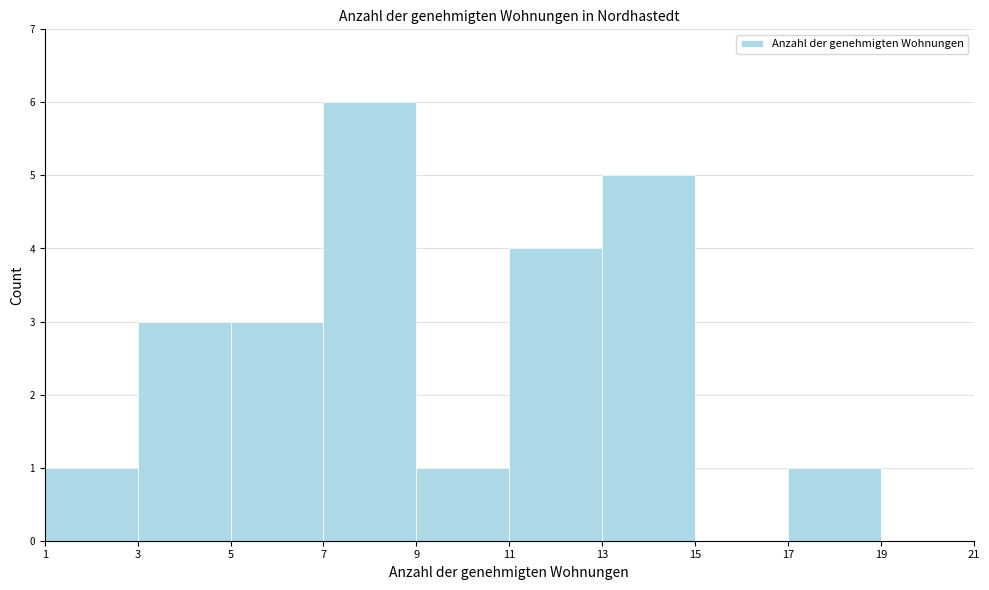

Reading left to right, transcribe this chart: for each bar, give the range it covers on the x-axis and its height. The values are not printed on the chart, so give them approximately, as read against the axis.

1 to 3: 1
3 to 5: 3
5 to 7: 3
7 to 9: 6
9 to 11: 1
11 to 13: 4
13 to 15: 5
15 to 17: 0
17 to 19: 1
19 to 21: 0